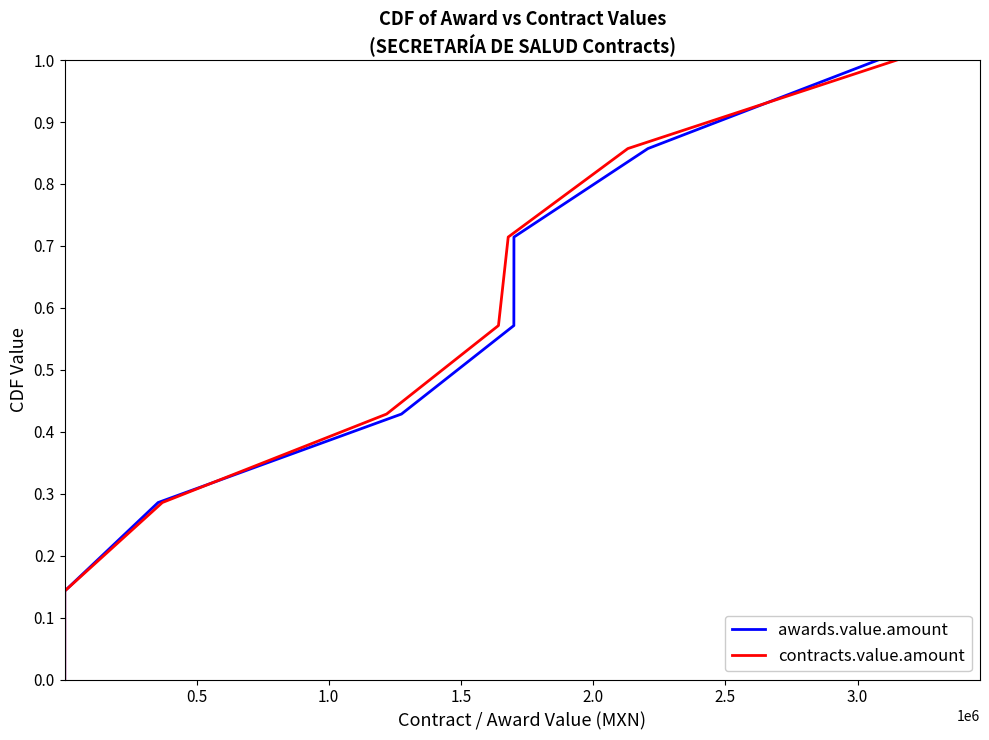

Reading left to right, list all the values displayed in this chart.

awards.value.amount: 0.0	0.1	0.3	0.4	0.6	0.7	0.9	1.0
contracts.value.amount: 0.0	0.1	0.3	0.4	0.6	0.7	0.9	1.0